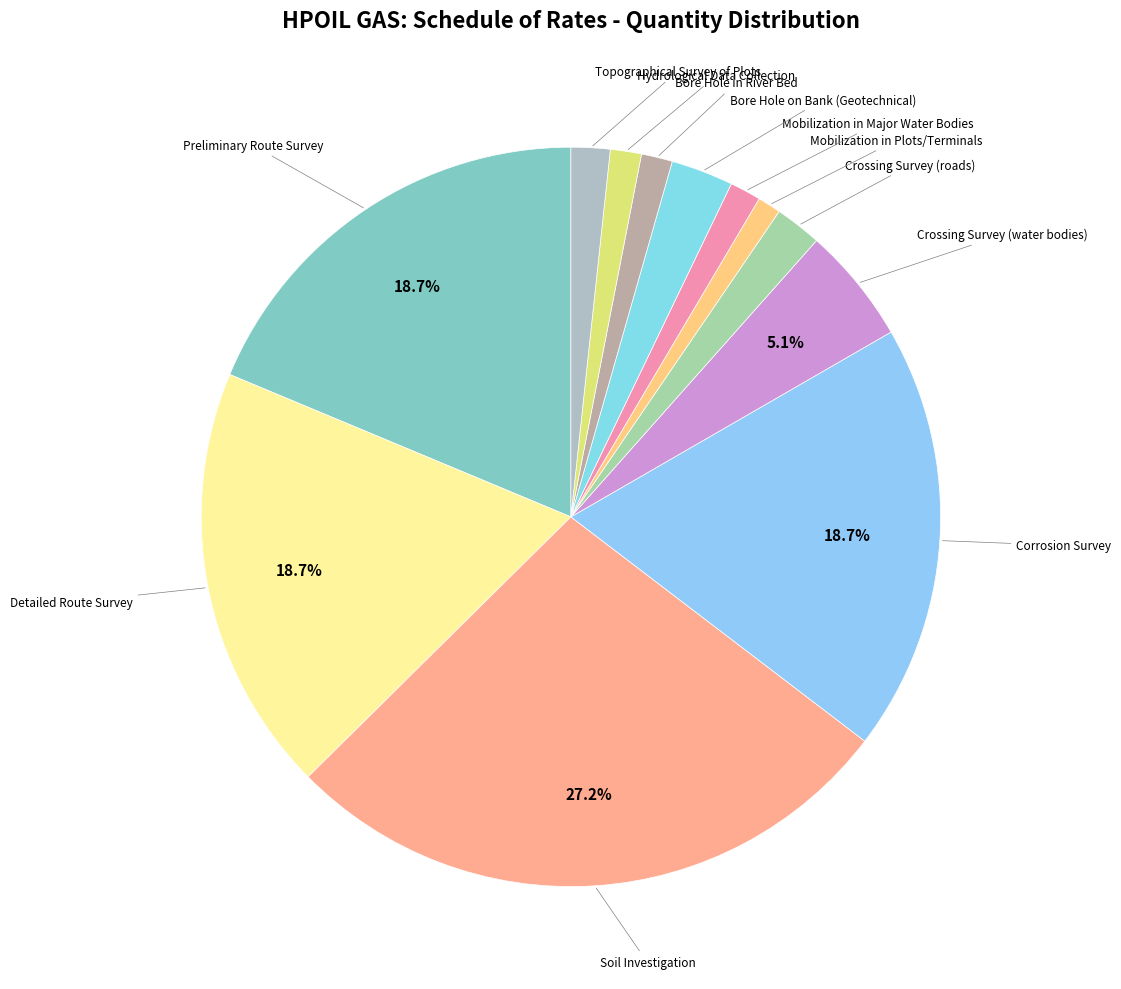

How many segments does this pie chart have?

12